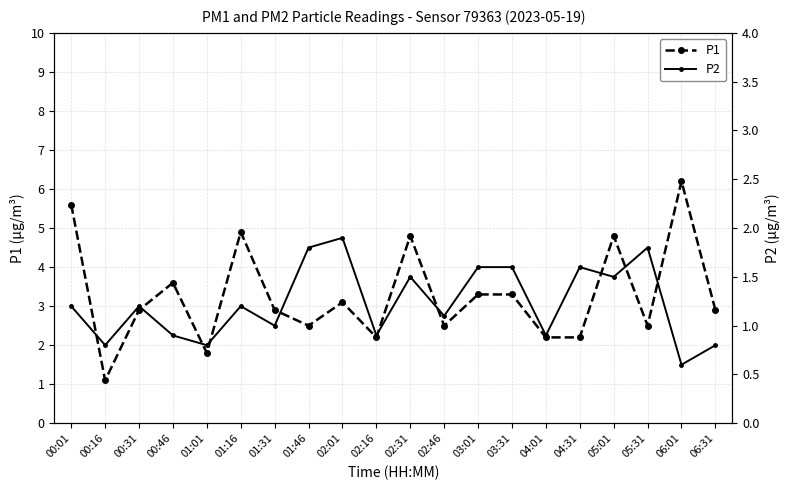

At which label does P2 reach its peak?

02:01